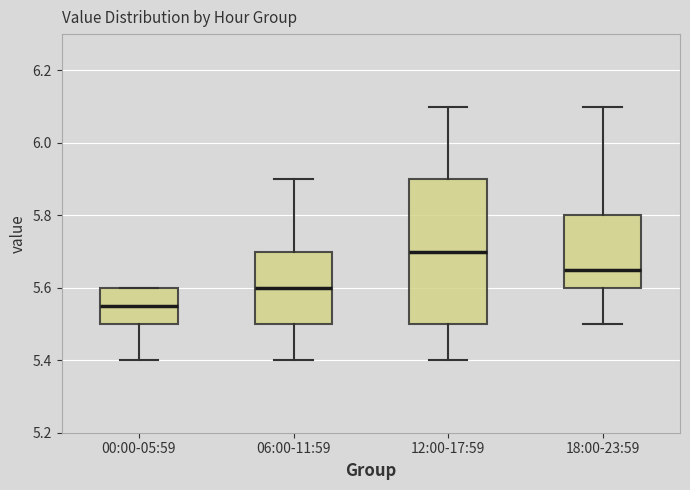

Reading left to right, transcribe this box plot: for each box, give where its median line is, the range the box spans, and where its two whiskers end, as read against the y-axis. The values are not printed on the chart, so give them approximately, as read against the axis.

00:00-05:59: median 5.56, box 5.50 to 5.60, whiskers 5.40 to 5.60
06:00-11:59: median 5.60, box 5.50 to 5.70, whiskers 5.40 to 5.90
12:00-17:59: median 5.70, box 5.50 to 5.90, whiskers 5.40 to 6.10
18:00-23:59: median 5.66, box 5.60 to 5.80, whiskers 5.50 to 6.10